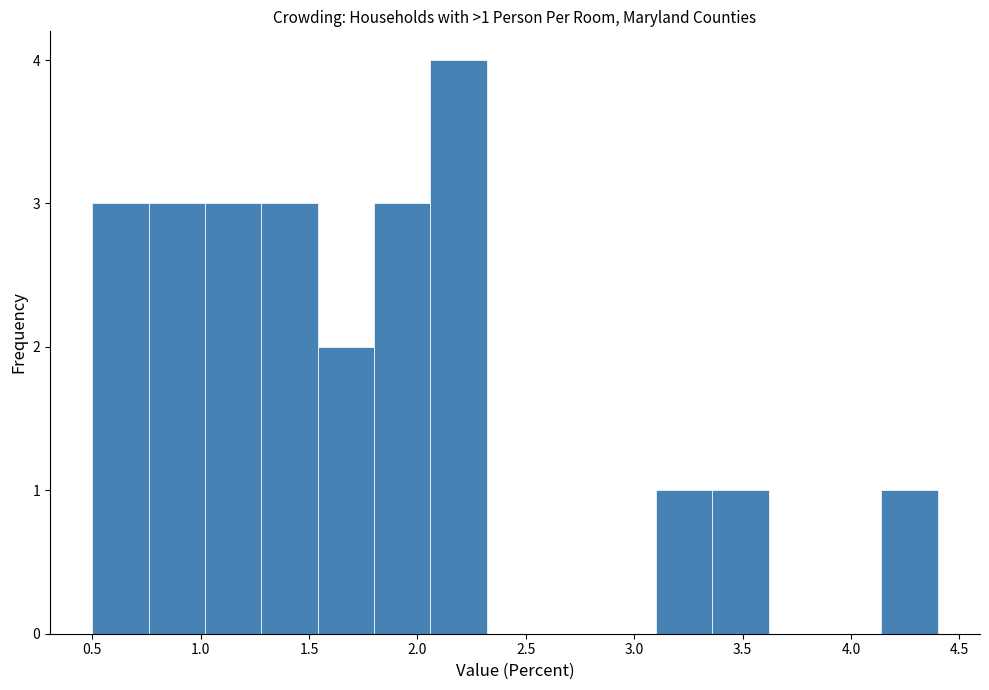

Which range on the x-axis has the tallest bar?

2.06 to 2.32